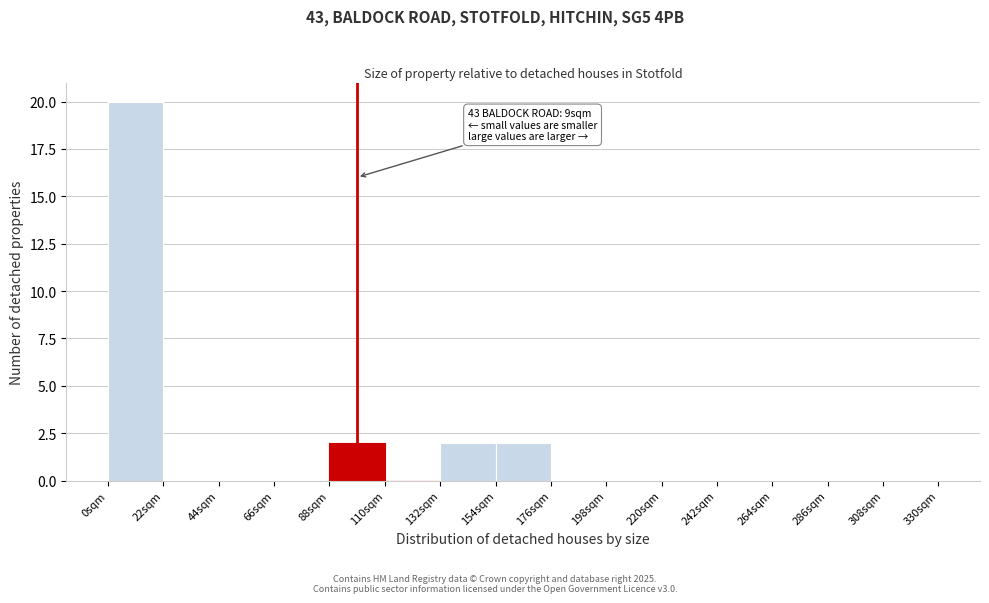

Reading right to left, list all the values displayed in this chart.

308sqm=0	286sqm=0	264sqm=0	242sqm=0	220sqm=0	198sqm=0	176sqm=0	154sqm=2	132sqm=2	110sqm=0	88sqm=2	66sqm=0	44sqm=0	22sqm=0	0sqm=20